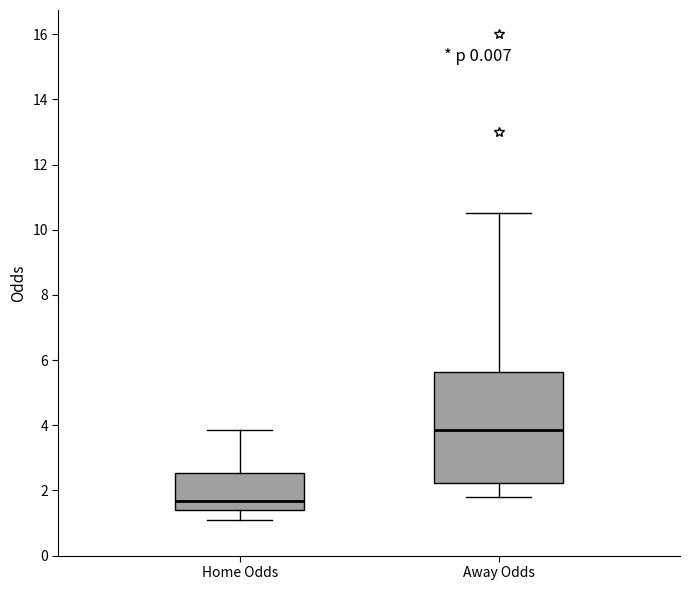

Where is the upper edge of the box for Home Odds on the y-axis? The values are not printed on the chart, so give them approximately, as read against the axis.

2.6